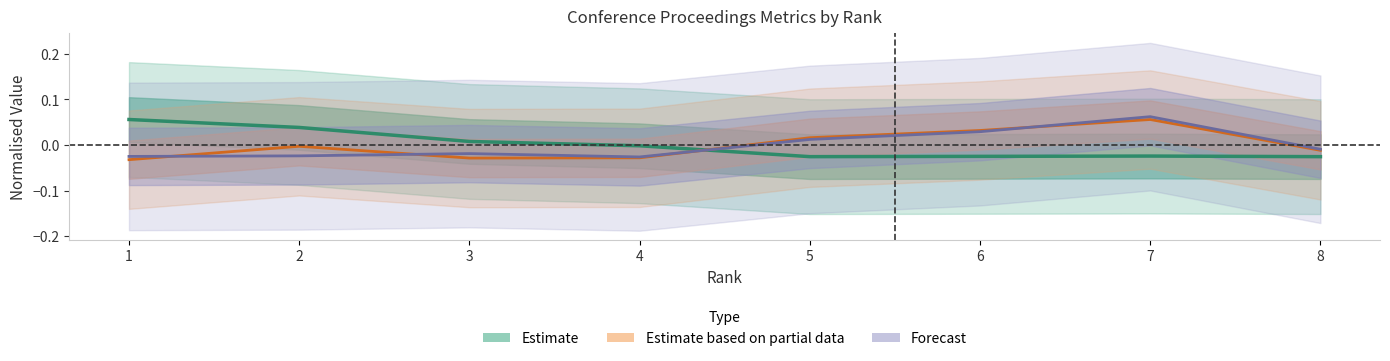

At which category is the sum across all series the highest?

7